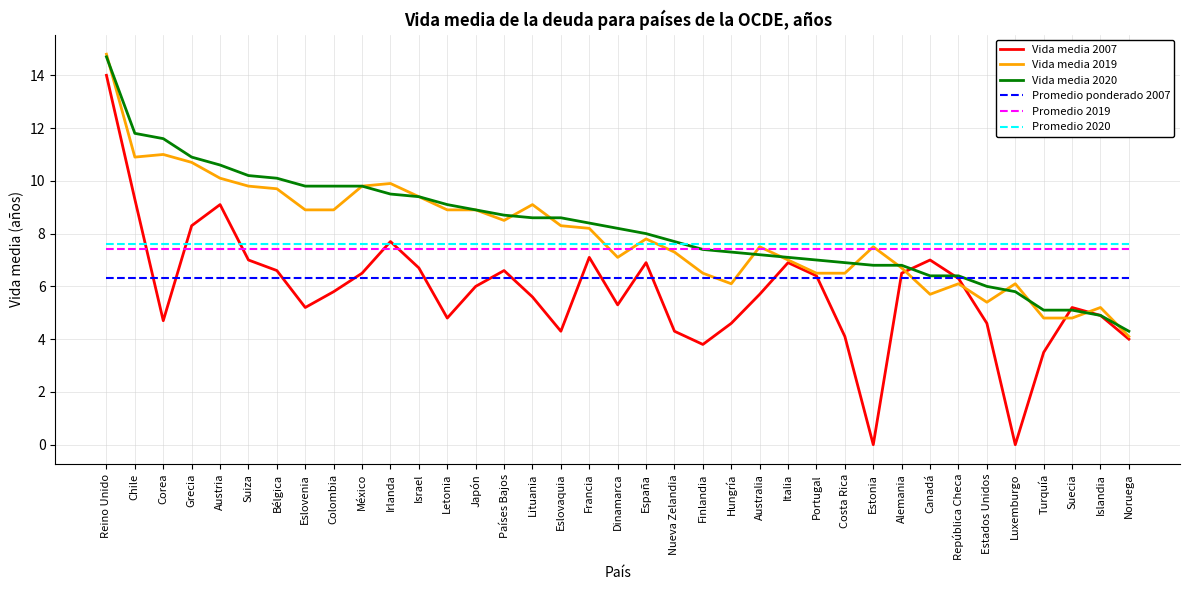

Is the value of Vida media 2019 at Chile greater than the value of Vida media 2020 at Costa Rica?

Yes